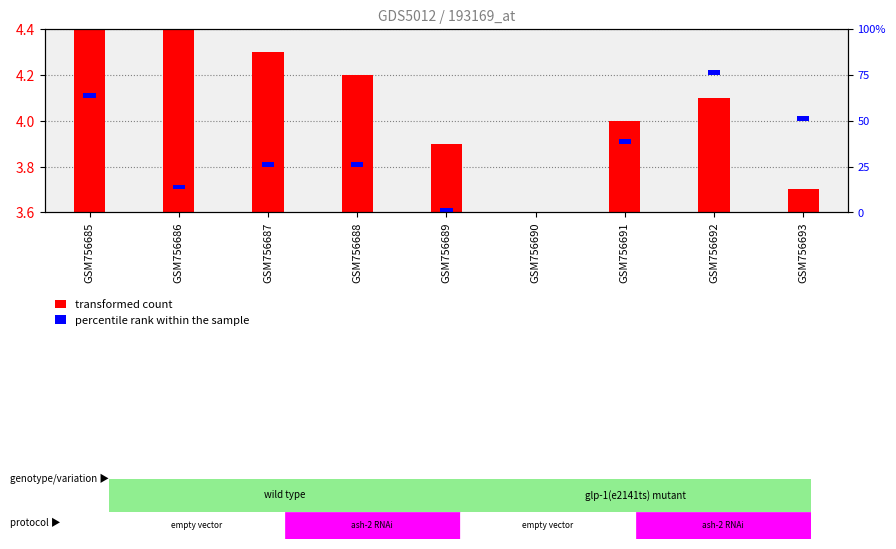

The value of percentile rank within the sample at GSM756688 is 0.0. True or false?

False